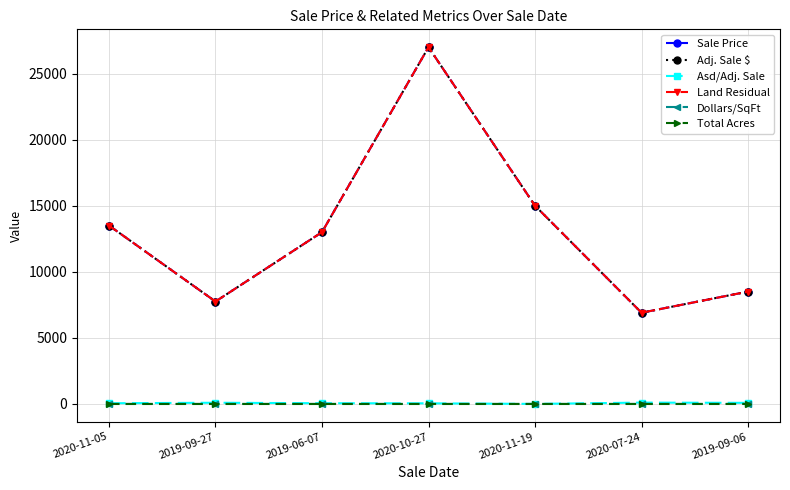

Is it true that Adj. Sale $ equals 3927.9 at 2019-06-07?

False